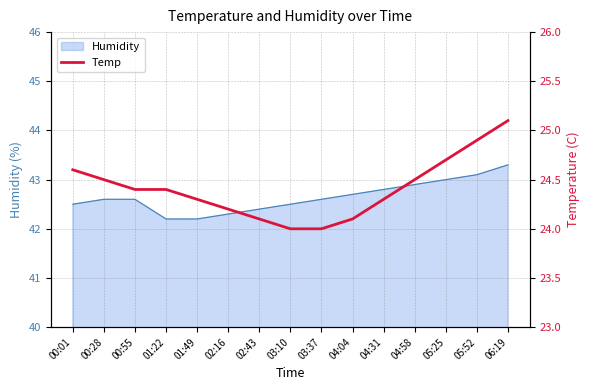

Is it true that Humidity equals 42.2 at 01:49?

True